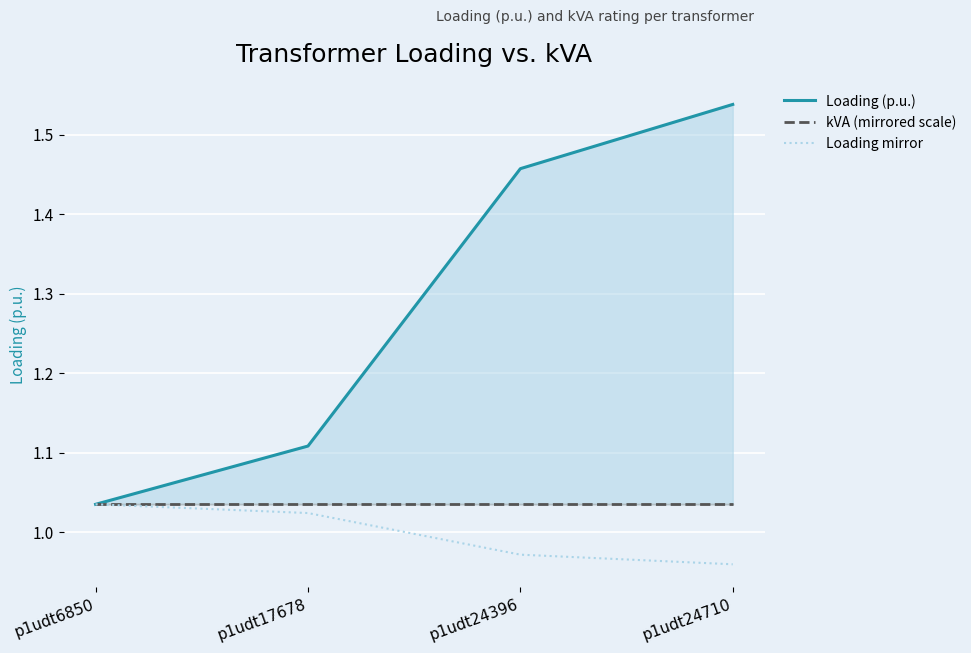

Where is Loading mirror nearest to the value 0?

p1udt24710